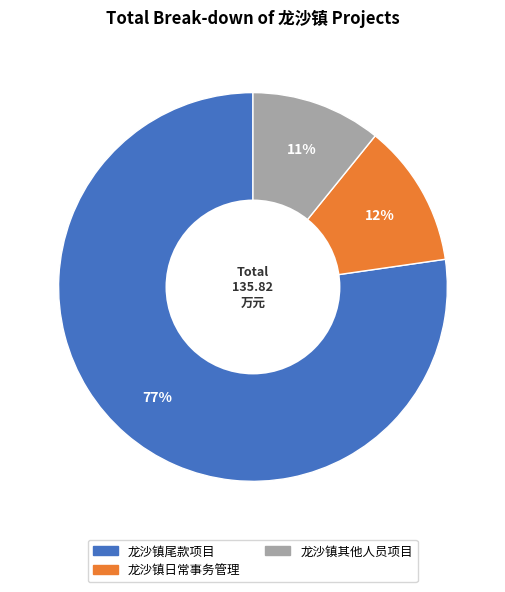

True or false: 龙沙镇其他人员项目 accounts for 24% of the total.

False